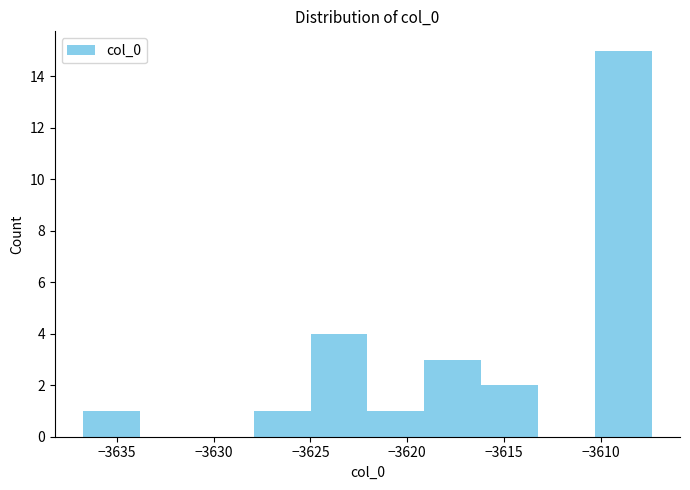

Reading left to right, transcribe this chart: for each bar, give the range it covers on the x-axis and its height. Neither the bar edges nor the heights are printed on the chart, so give them approximately, as read against the axes.

-3636.5 to -3634.0: 1
-3634.0 to -3631.0: 0
-3631.0 to -3628.0: 0
-3628.0 to -3625.0: 1
-3625.0 to -3622.0: 4
-3622.0 to -3619.0: 1
-3619.0 to -3616.0: 3
-3616.0 to -3613.0: 2
-3613.0 to -3610.5: 0
-3610.5 to -3607.5: 15